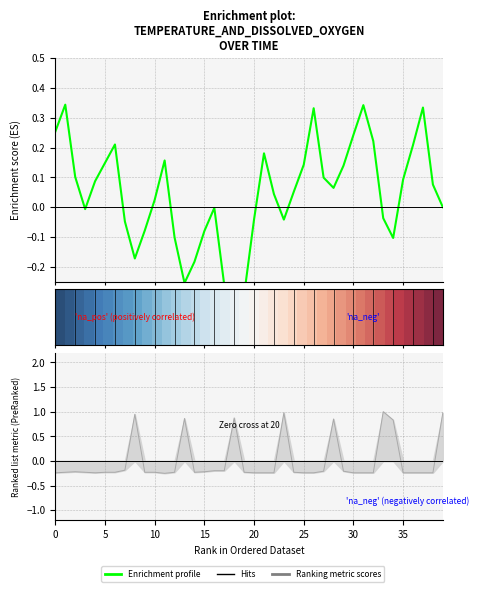

How many lines are shown in the chart?

2